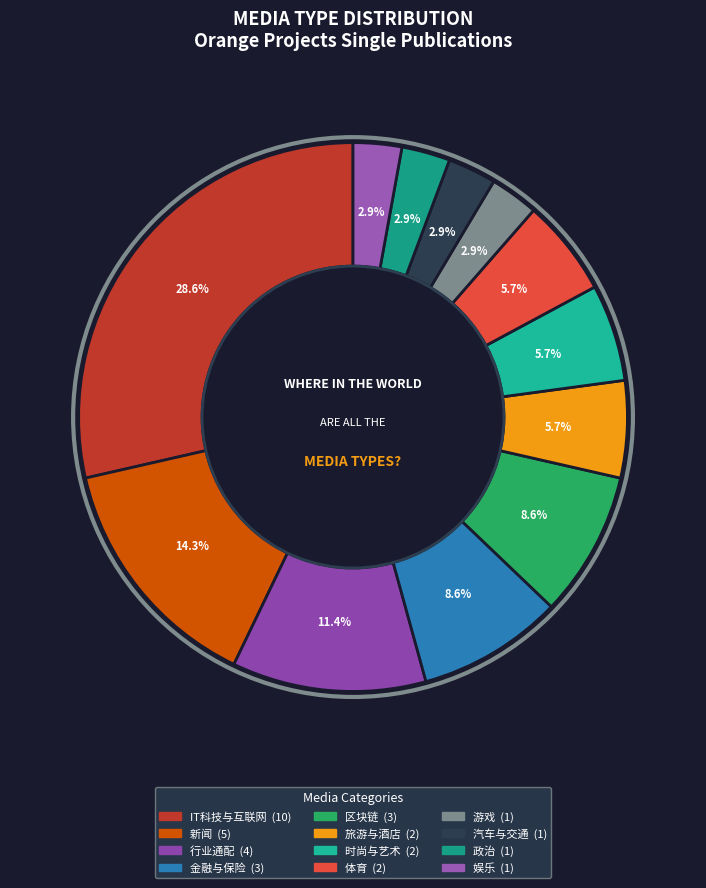

Between 旅游与酒店 and 娱乐, which is larger?

旅游与酒店